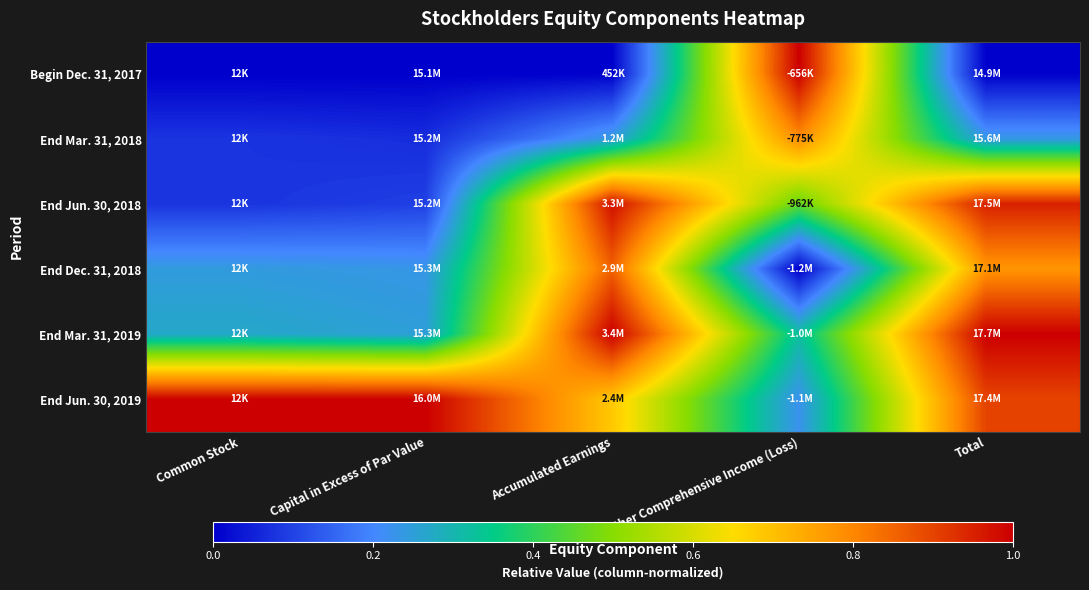

Reading left to right, transcribe all the data shown in this chart.

Begin Dec. 31, 2017: Common Stock=0.0	Capital in Excess of Par Value=0.0	Accumulated Earnings=0.0	Other Comprehensive Income (Loss)=1.0	Total=0.0
End Mar. 31, 2018: Common Stock=0.1	Capital in Excess of Par Value=0.1	Accumulated Earnings=0.2	Other Comprehensive Income (Loss)=0.8	Total=0.2
End Jun. 30, 2018: Common Stock=0.1	Capital in Excess of Par Value=0.1	Accumulated Earnings=1.0	Other Comprehensive Income (Loss)=0.5	Total=1.0
End Dec. 31, 2018: Common Stock=0.2	Capital in Excess of Par Value=0.2	Accumulated Earnings=0.9	Other Comprehensive Income (Loss)=0.0	Total=0.8
End Mar. 31, 2019: Common Stock=0.3	Capital in Excess of Par Value=0.2	Accumulated Earnings=1.0	Other Comprehensive Income (Loss)=0.3	Total=1.0
End Jun. 30, 2019: Common Stock=1.0	Capital in Excess of Par Value=1.0	Accumulated Earnings=0.7	Other Comprehensive Income (Loss)=0.2	Total=0.9